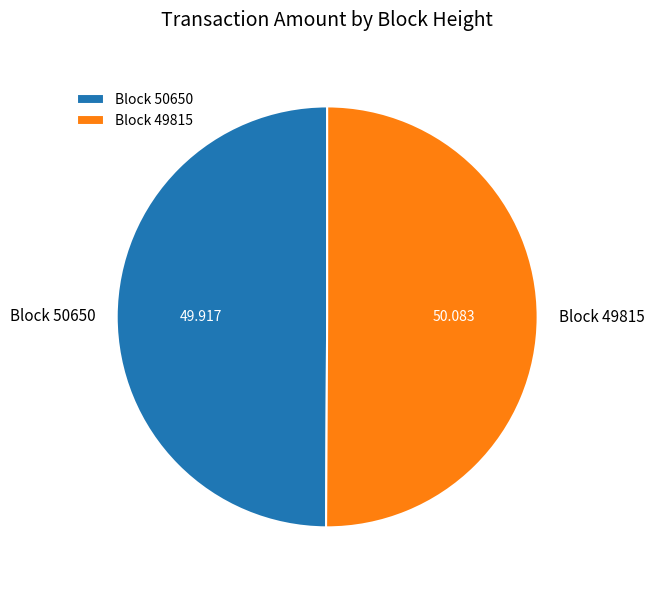

Count the number of slices in the pie.

2